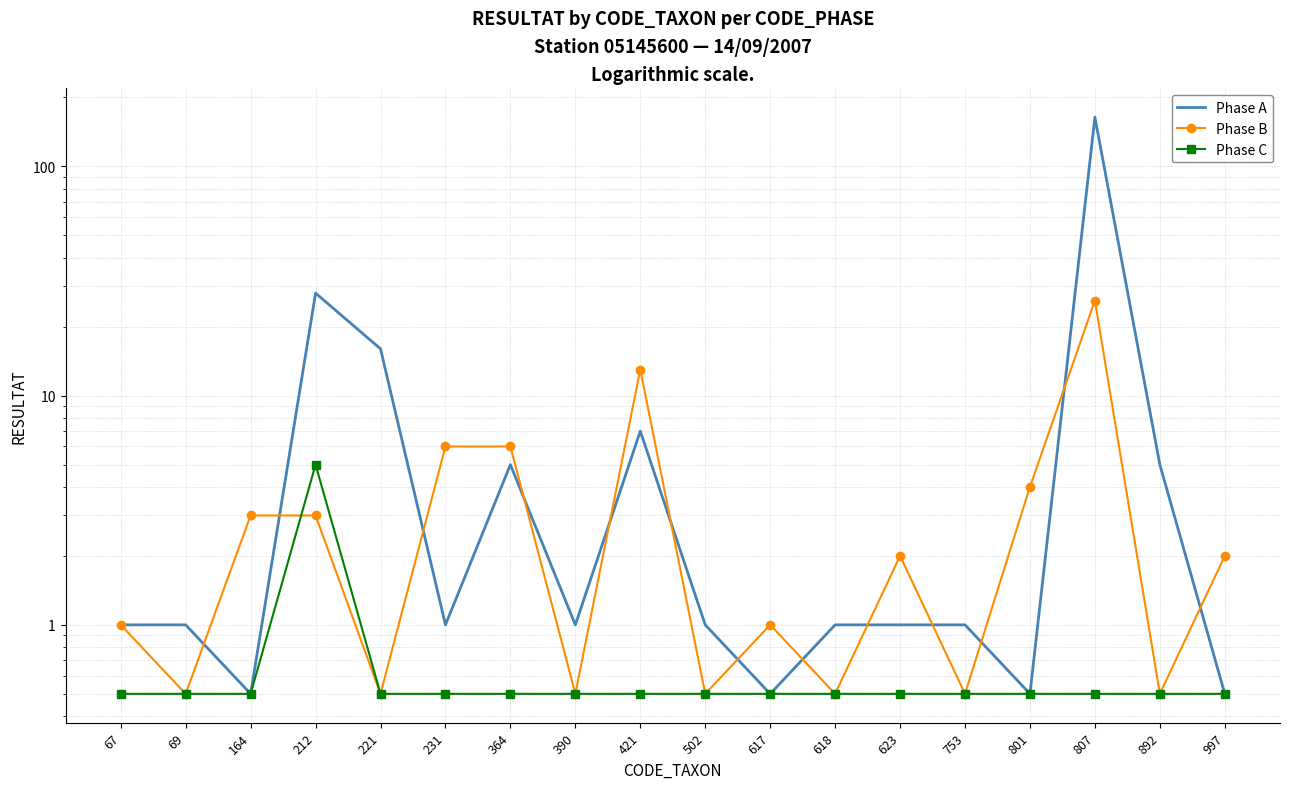

At 221, list the series in order from smallest to largest.

Phase B, Phase C, Phase A